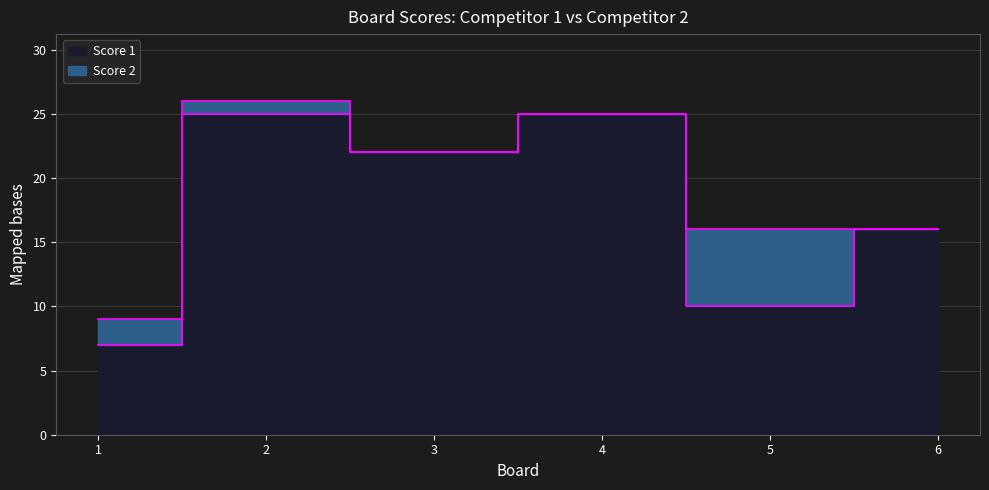

Reading left to right, extract all data points from this chart.

1=7	2=25	3=22	4=25	5=10	6=16